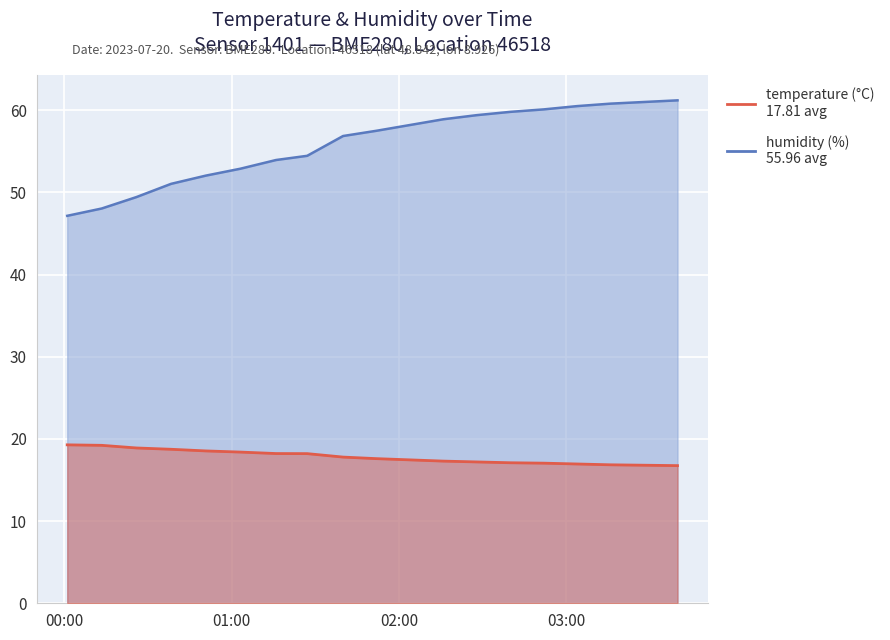

Which category has the highest value in the humidity series?

2023-07-20T03:40:00